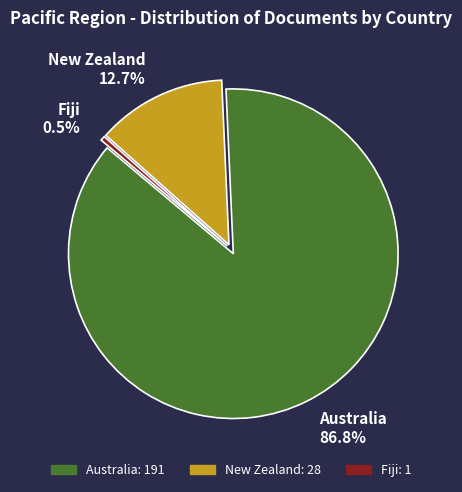

How many slices are in this pie chart?

3